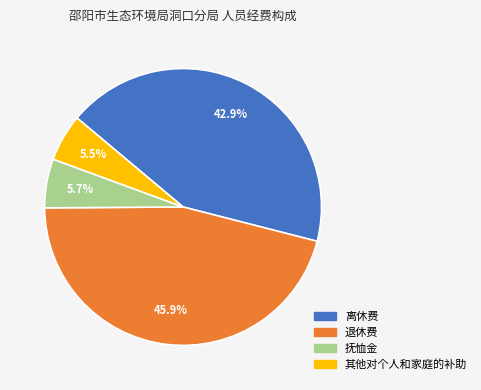

Does 退休费 represent more than half of the total?

No